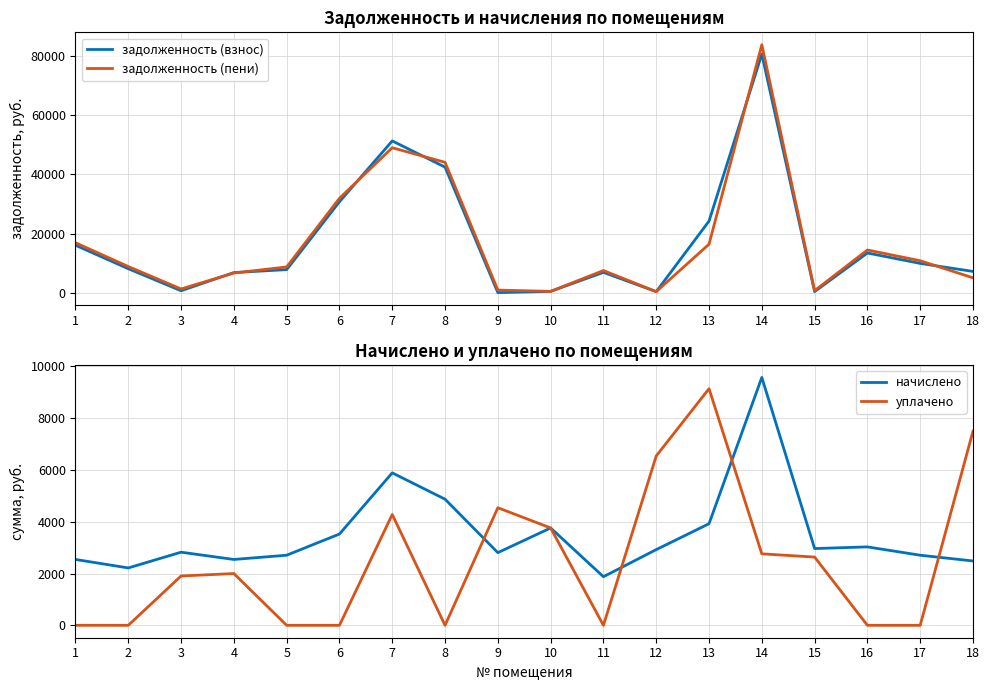

What is the value of the задолженность (пени) point at the 12th from the left?

325.0